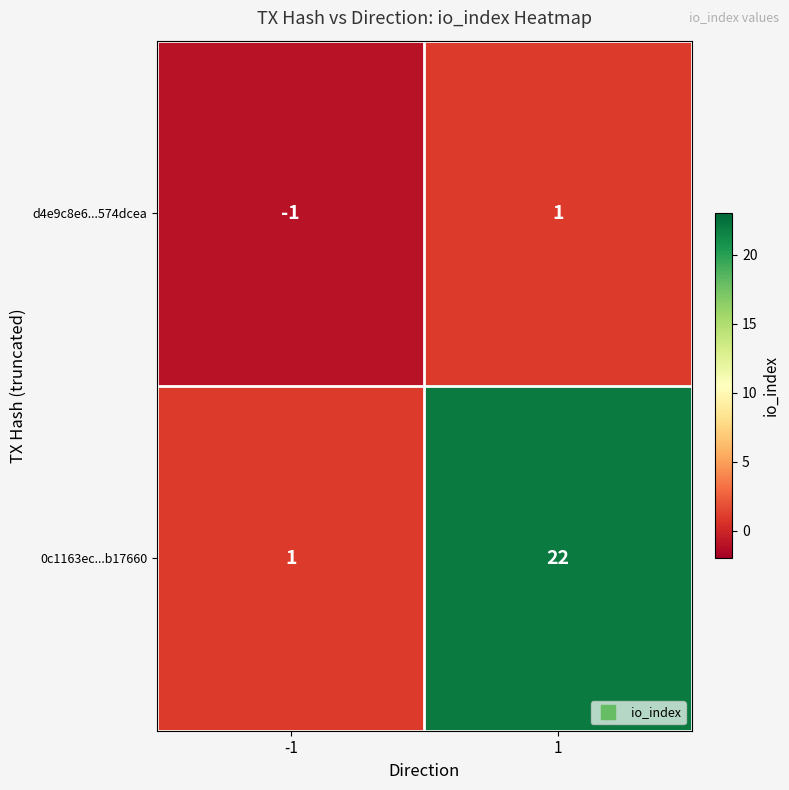

The 0c1163ec...b17660 series shows 2 at -1. True or false?

False